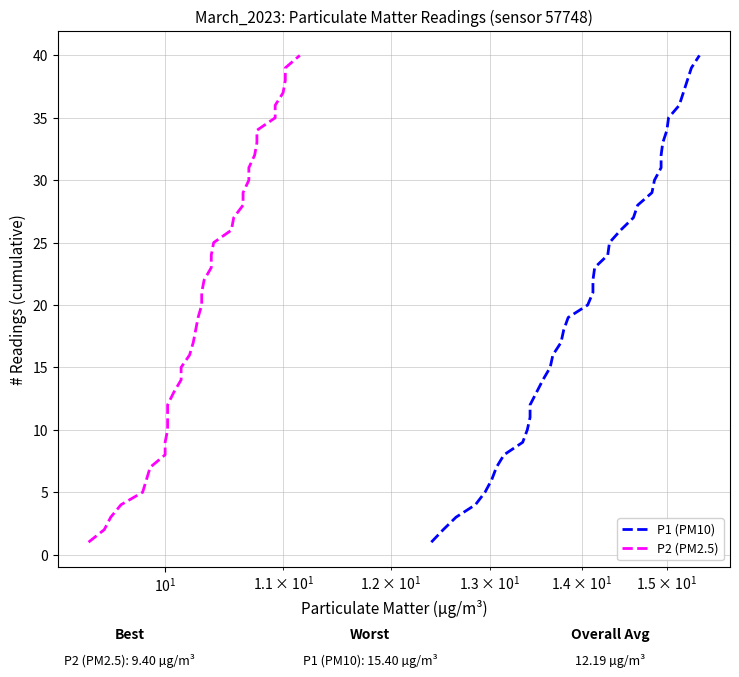

True or false: P2 (PM2.5) and P1 (PM10) intersect in this chart.

False